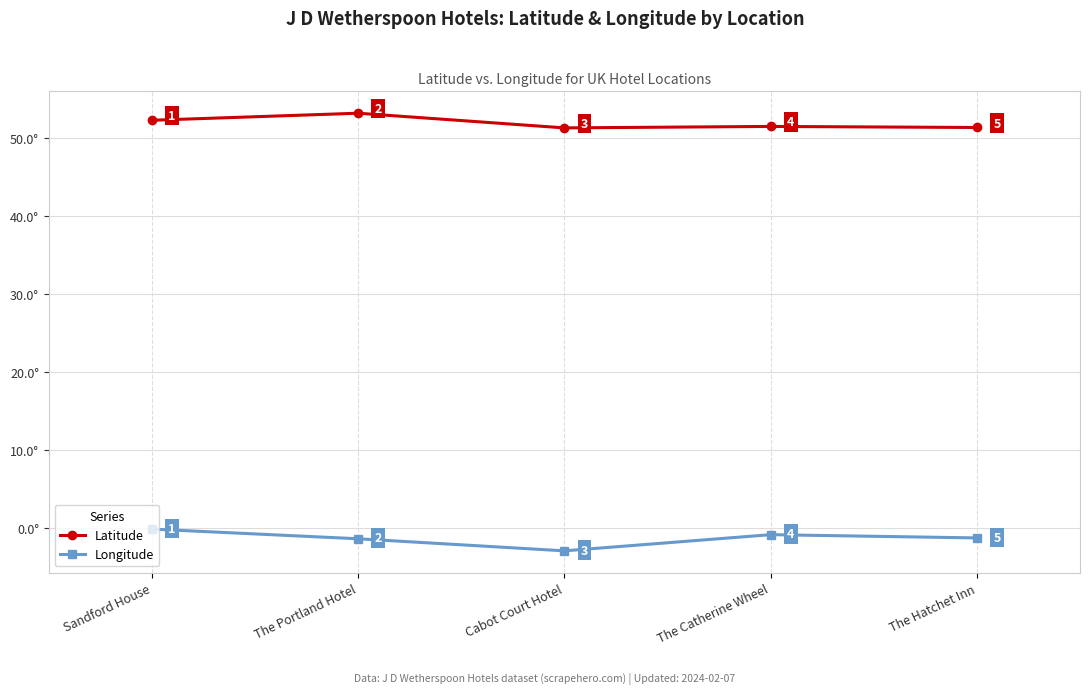

Between Cabot Court Hotel and The Hatchet Inn, which series saw the biggest shift?

Longitude